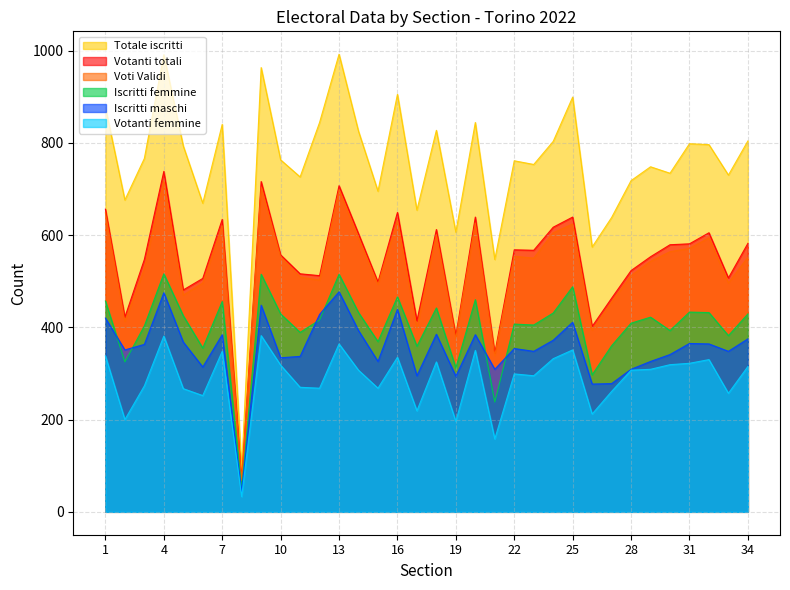

Reading left to right, list all the values displayed in this chart.

Votanti totali: 1=656	2=422	3=547	4=738	5=481	6=506	7=634	8=70	9=716	10=557	11=516	12=512	13=707	14=603	15=498	16=649	17=414	18=612	19=382	20=639	21=344	22=568	23=567	24=617	25=639	26=402	27=463	28=523	29=553	30=579	31=581	32=605	33=507	34=582
Voti Validi: 1=648	2=413	3=527	4=718	5=470	6=496	7=620	8=68	9=704	10=553	11=509	12=502	13=698	14=593	15=493	16=632	17=398	18=601	19=376	20=626	21=339	22=554	23=550	24=605	25=624	26=394	27=455	28=512	29=543	30=564	31=571	32=594	33=496	34=552
Totale iscritti: 1=877	2=676	3=766	4=991	5=793	6=669	7=840	8=93	9=963	10=763	11=726	12=844	13=992	14=825	15=695	16=905	17=654	18=827	19=606	20=844	21=547	22=761	23=753	24=803	25=899	26=574	27=638	28=718	29=748	30=734	31=798	32=796	33=730	34=804
Iscritti femmine: 1=457	2=325	3=403	4=516	5=425	6=355	7=456	8=49	9=515	10=429	11=389	12=416	13=515	14=432	15=369	16=466	17=359	18=442	19=312	20=460	21=238	22=407	23=405	24=431	25=488	26=297	27=360	28=409	29=422	30=393	31=433	32=432	33=382	34=429
Iscritti maschi: 1=420	2=351	3=363	4=475	5=368	6=314	7=384	8=44	9=448	10=334	11=337	12=428	13=477	14=393	15=326	16=439	17=295	18=385	19=294	20=384	21=309	22=354	23=348	24=372	25=411	26=277	27=278	28=309	29=326	30=341	31=365	32=364	33=348	34=375
Votanti femmine: 1=338	2=200	3=273	4=381	5=267	6=252	7=348	8=33	9=382	10=318	11=270	12=268	13=364	14=307	15=268	16=335	17=219	18=325	19=196	20=350	21=158	22=299	23=295	24=332	25=351	26=212	27=261	28=307	29=309	30=319	31=322	32=330	33=257	34=315